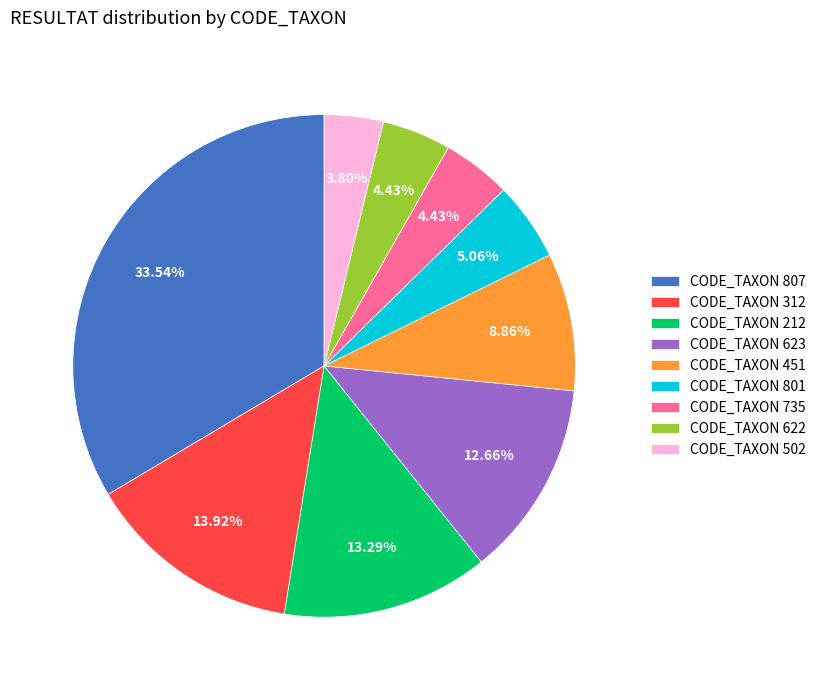

Do CODE_TAXON 451 and CODE_TAXON 502 together represent more than half of the pie?

No